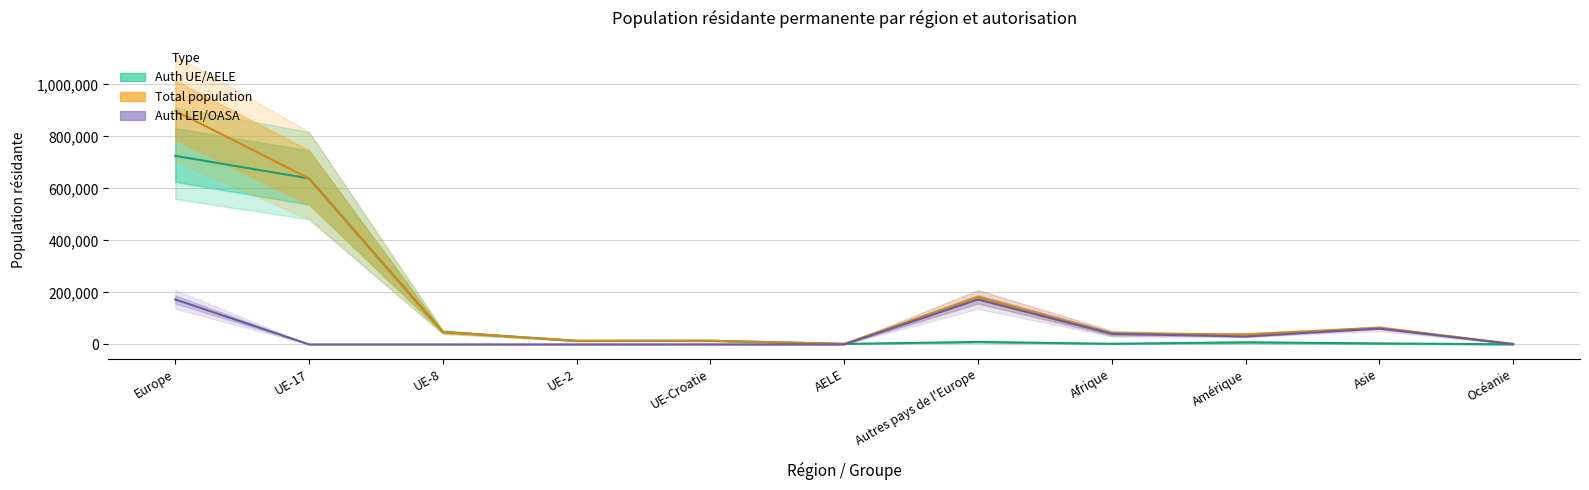

What is the label of the 9th point from the right?

UE-8